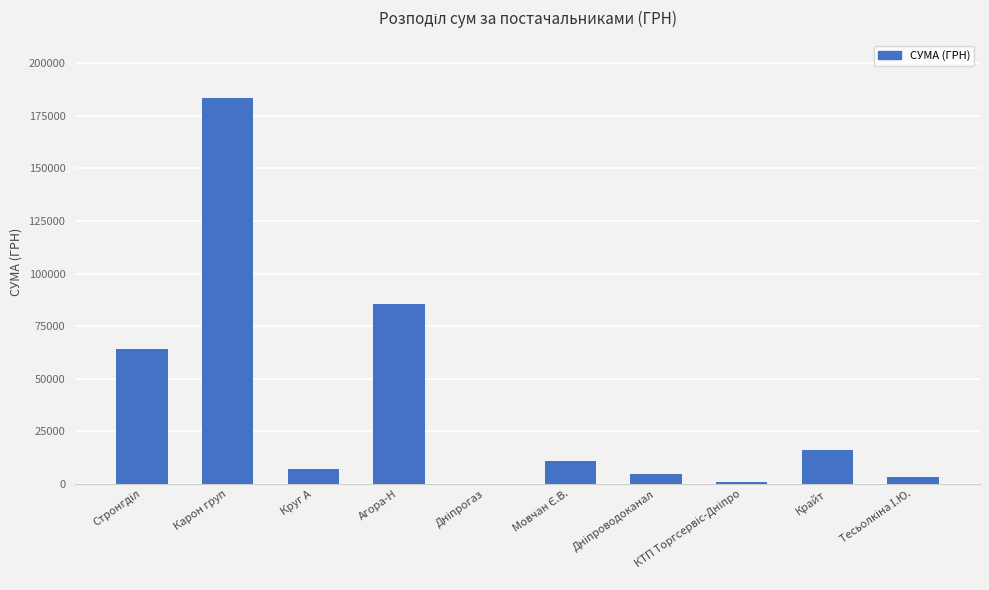

What is the greatest value displayed?

183316.5